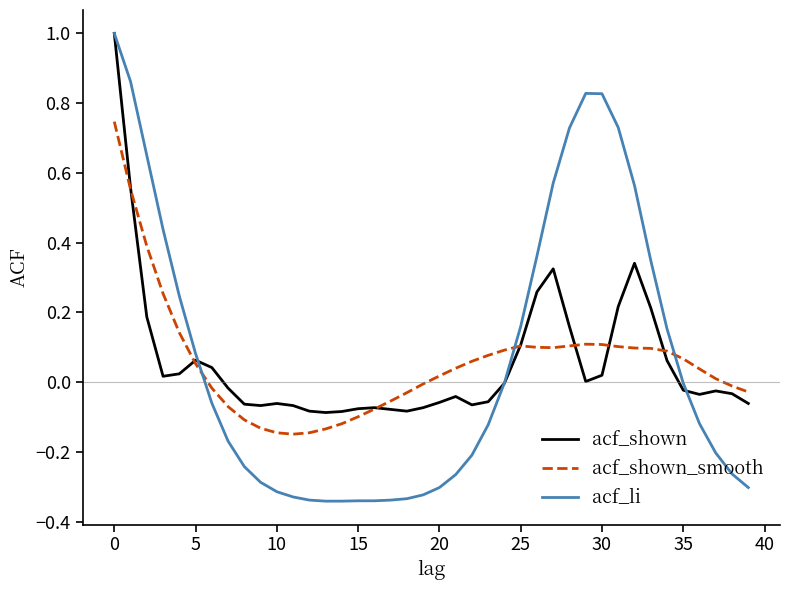

Which series has the largest range (max minus min)?

acf_li